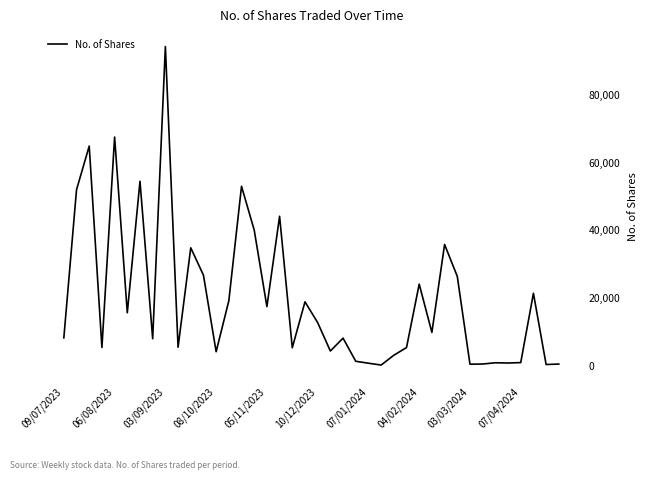

What is the sum of all values?

792529